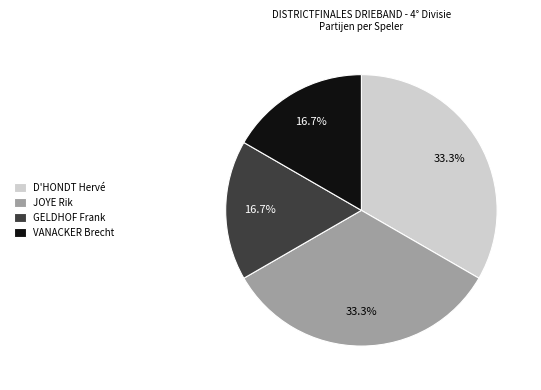

To the nearest percent, what portion does VANACKER Brecht represent?

17%